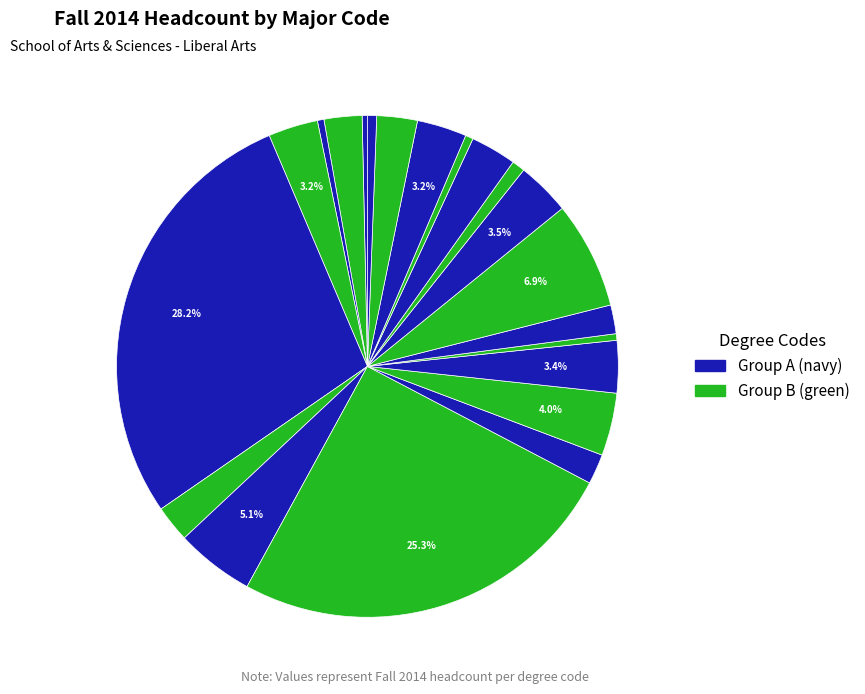

How many segments does this pie chart have?

21